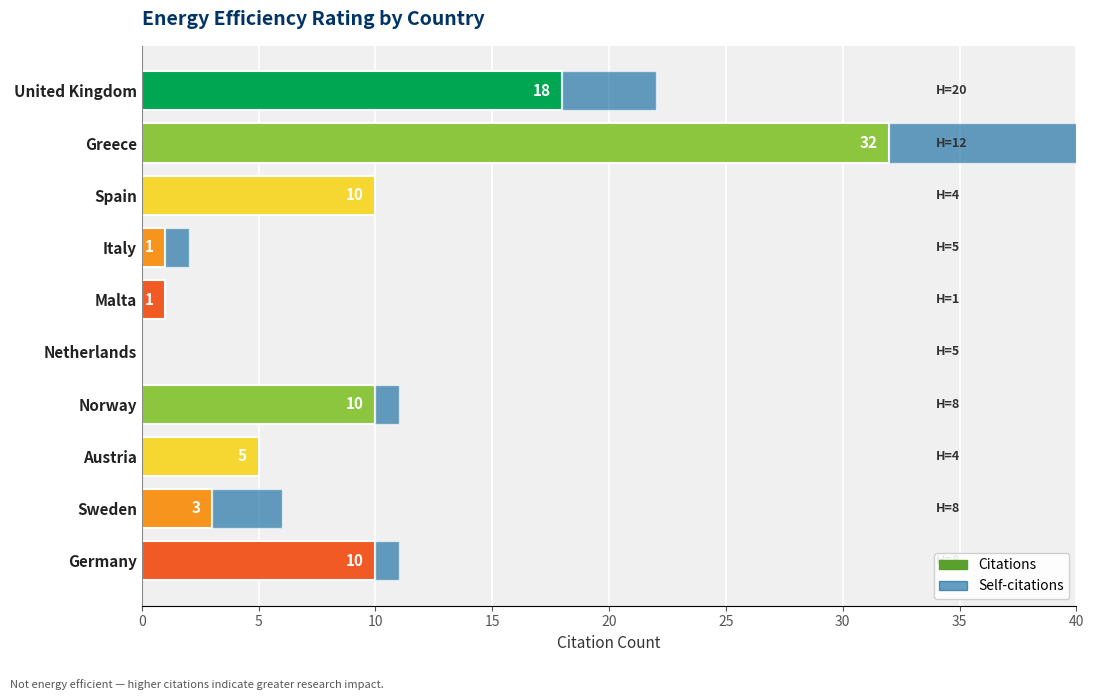

Rank the series at Norway from highest to lowest value.

Citations, Self-citations